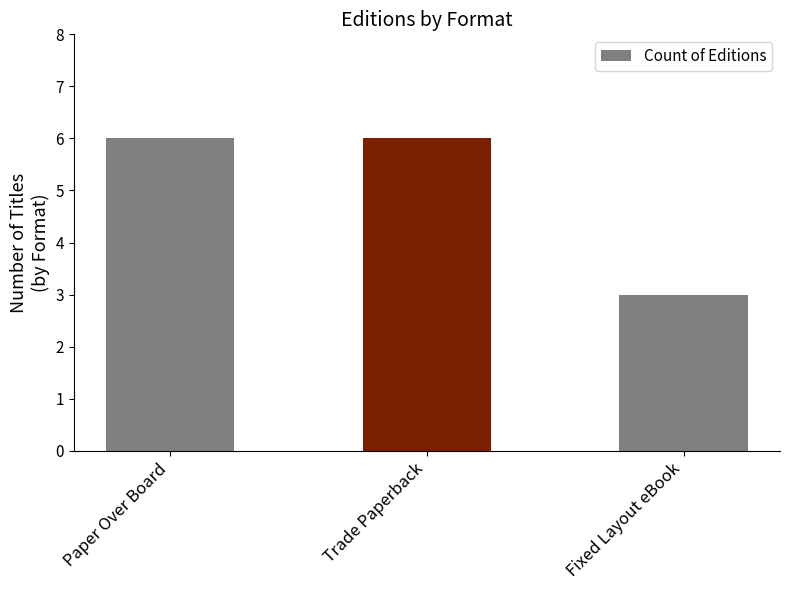

The chart shows a value of 6 at Paper Over Board. True or false?

True